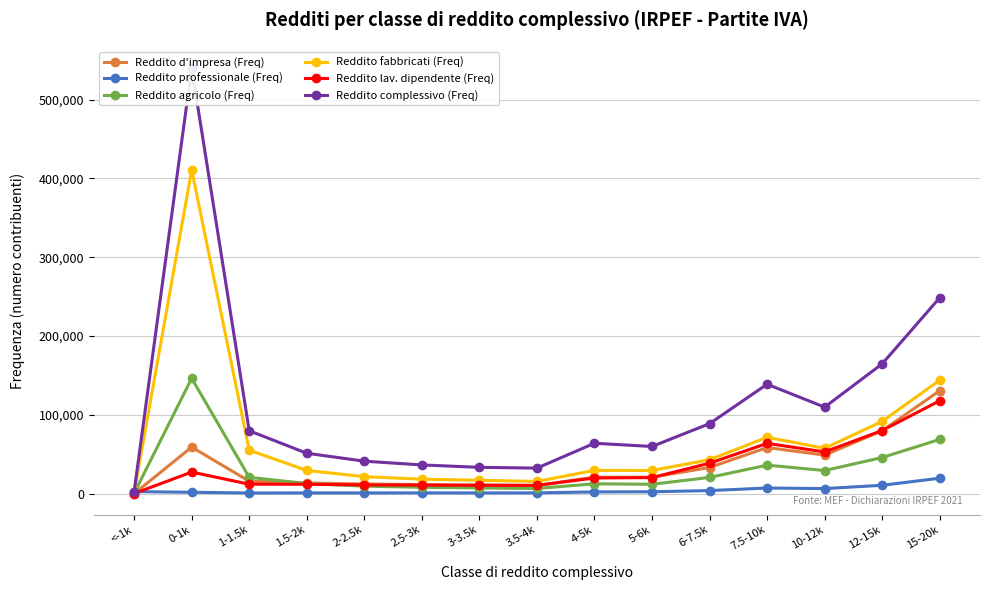

Reading left to right, list all the values displayed in this chart.

Reddito d'impresa (Freq): 57	59106	15807	13613	12290	11524	11055	10536	20906	20867	33218	58536	48964	79917	130646
Reddito professionale (Freq): 2617	1793	886	986	969	1021	968	1005	2245	2424	3930	7191	6468	10665	19611
Reddito agricolo (Freq): 513	146398	20750	12875	9554	8092	7312	6599	12557	11899	20640	36190	29373	45887	68859
Reddito fabbricati (Freq): 1267	410789	55181	29494	21592	18412	16995	15554	29551	29446	43108	71555	57607	91758	144027
Reddito lav. dipendente (Freq): 199	27421	12026	11936	11118	10863	10567	10504	19907	20418	38644	63819	53016	80165	117882
Reddito complessivo (Freq): 2668	540030	79863	51303	41240	36465	33438	32439	63984	59903	88892	138869	109812	164745	248625